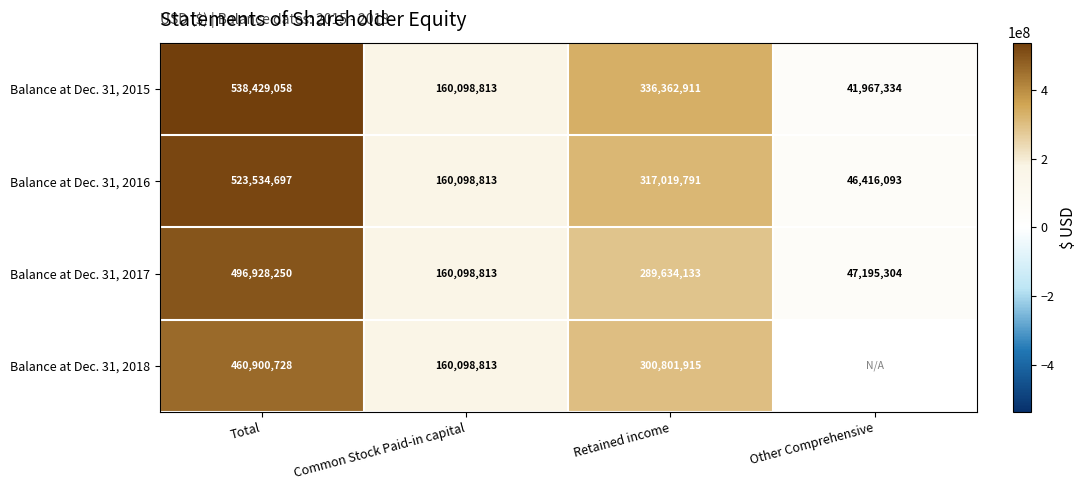

How many values in the Balance at Dec. 31, 2017 series are below 289634133?

2